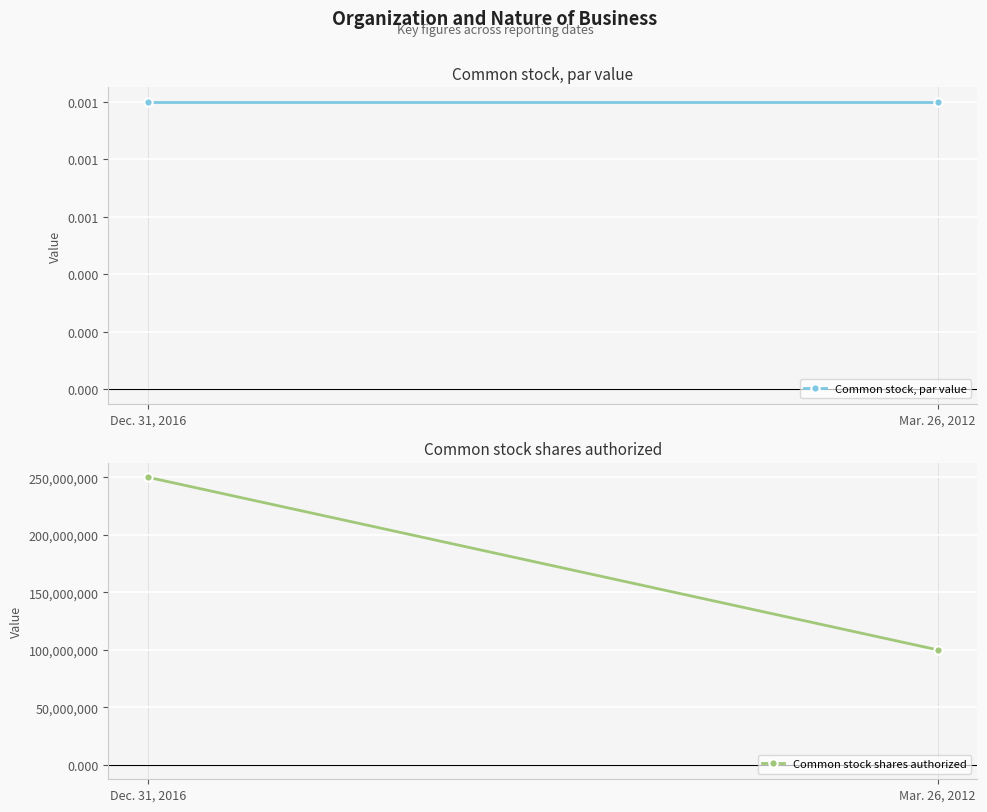

Rank the categories by Common stock, par value value from highest to lowest.

Dec. 31, 2016, Mar. 26, 2012